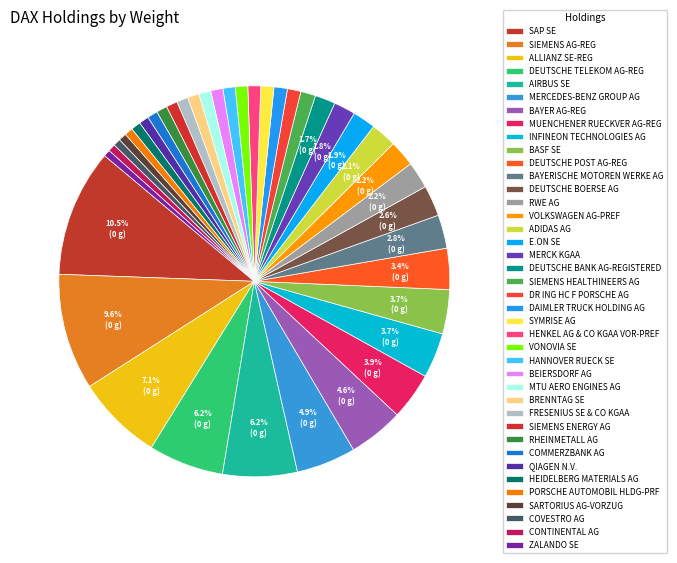

The ZALANDO SE slice represents 1% of the pie. True or false?

True